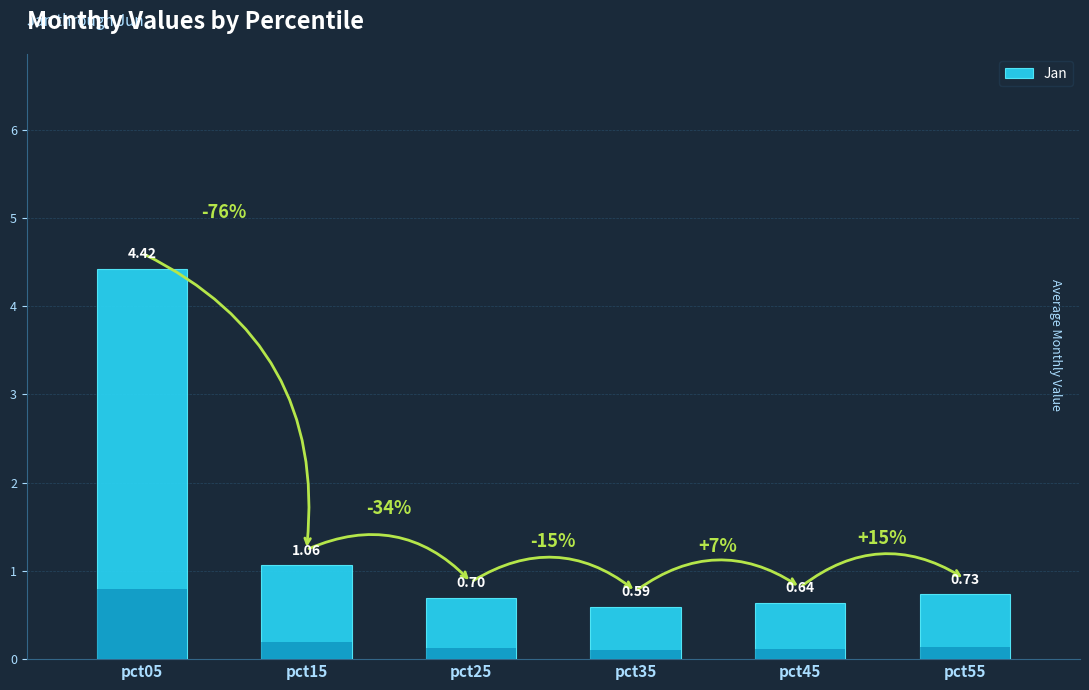

What is the ratio of the value at pct35 to the value at pct05?

0.1